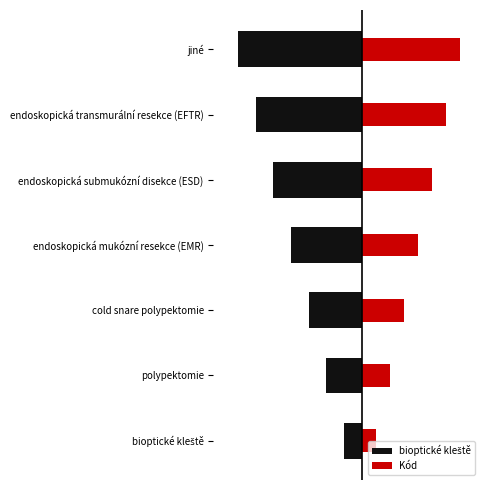

Does the chart contain stacked bars?

No